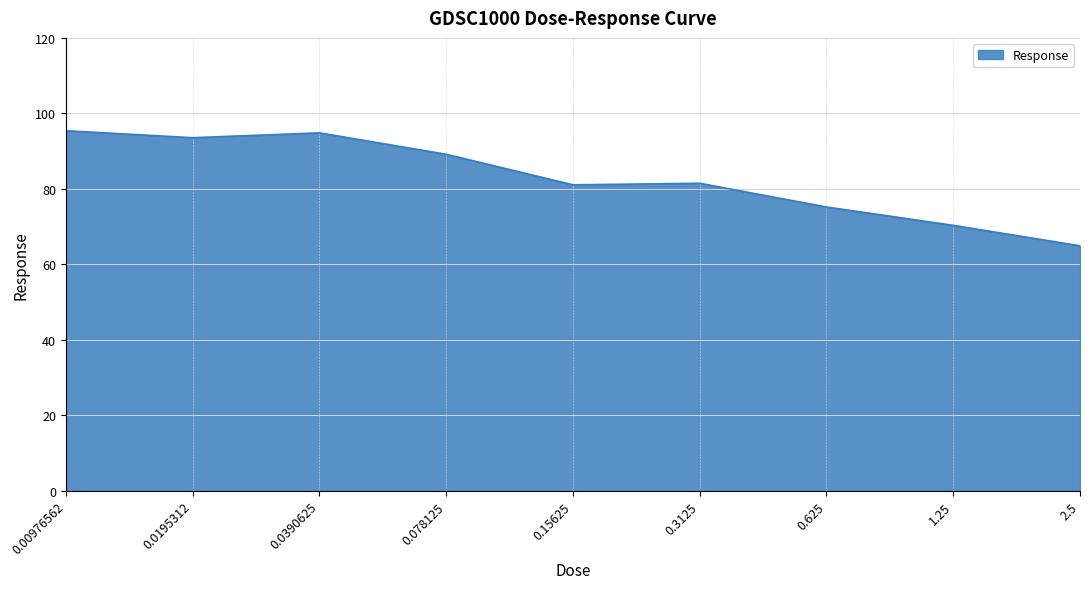

What is the smallest value displayed?

64.9